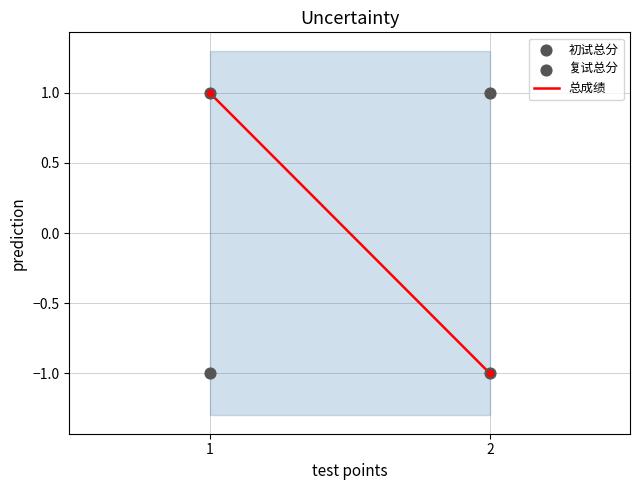

Which series contains the lowest Y value?

总成绩